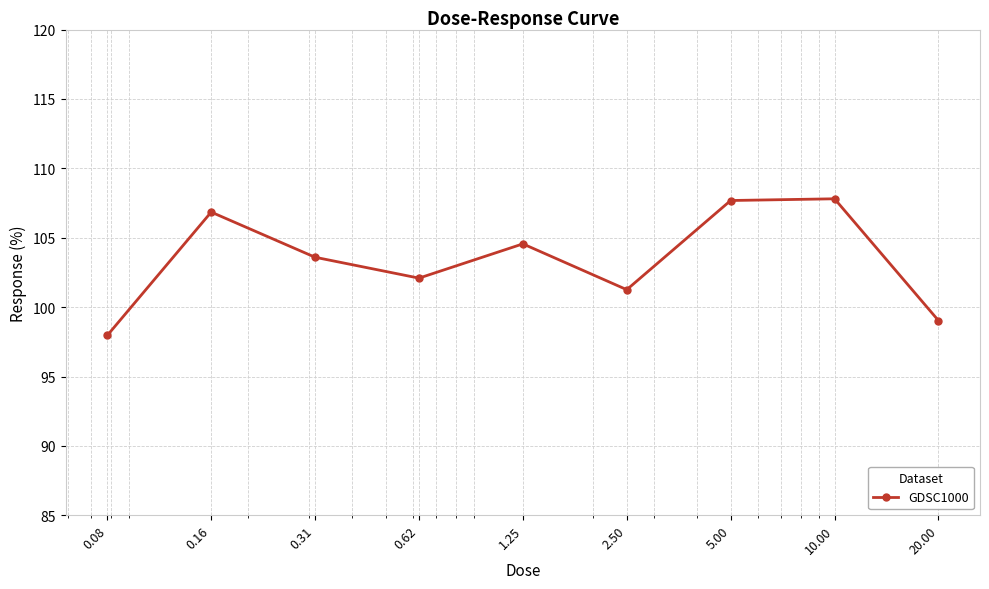

What is the difference between the second highest and second lowest values?

8.6